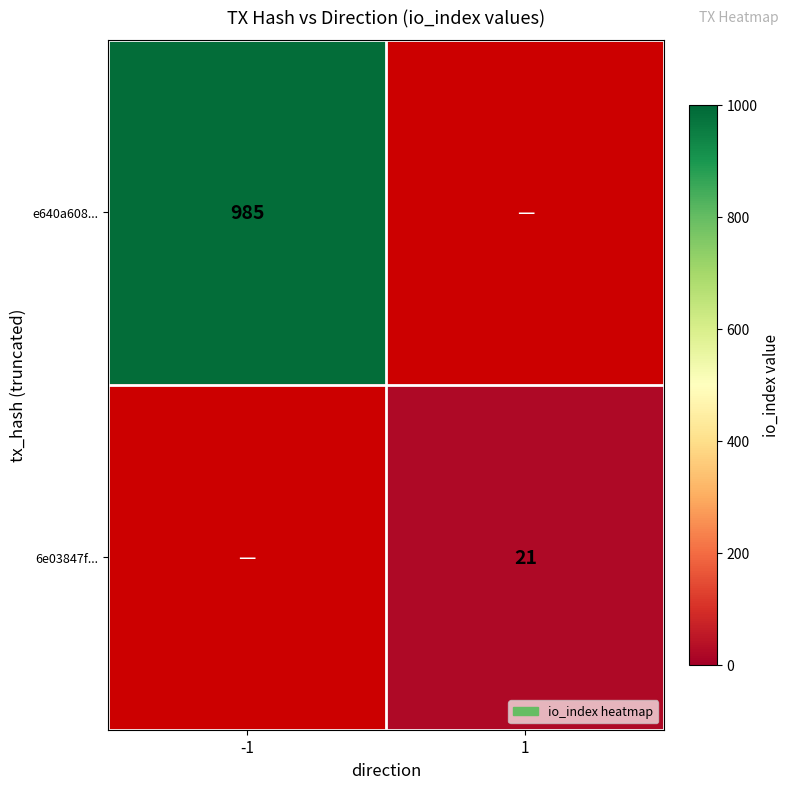

Which has a higher value, 1 or -1?

-1